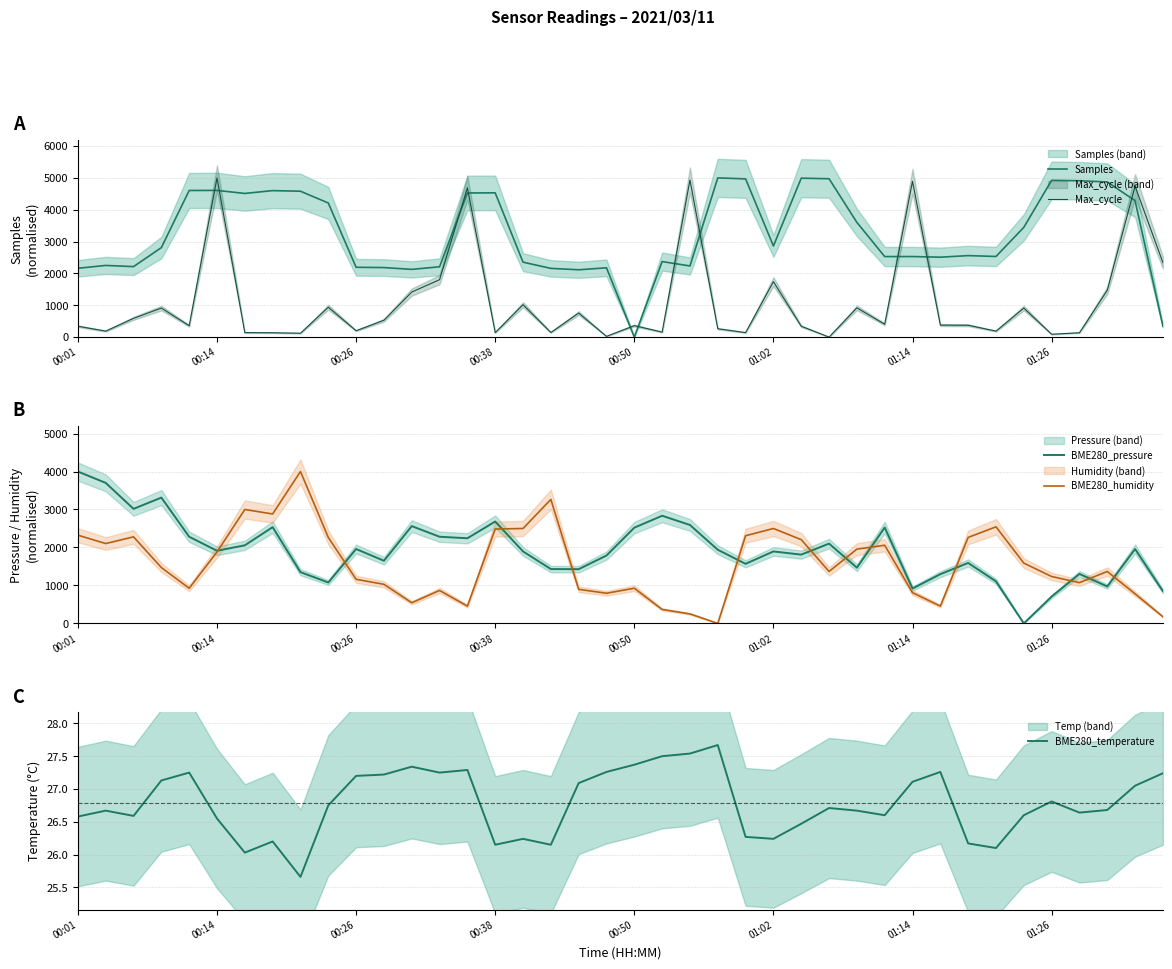

What is the highest value of the Max_cycle series?

5000.0